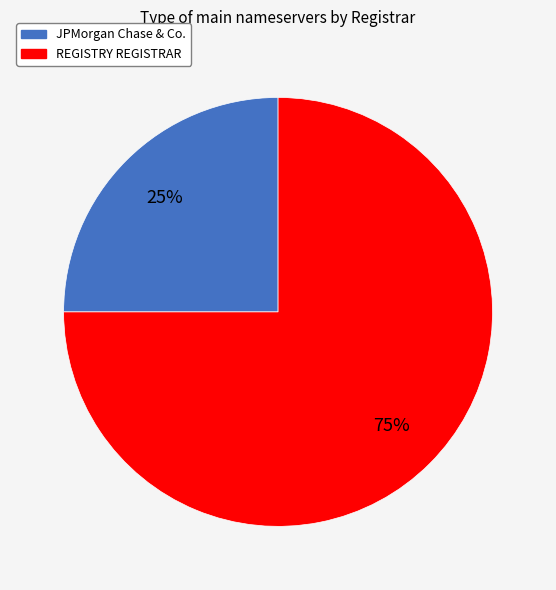

Do REGISTRY REGISTRAR and JPMorgan Chase & Co. together represent more than half of the pie?

Yes